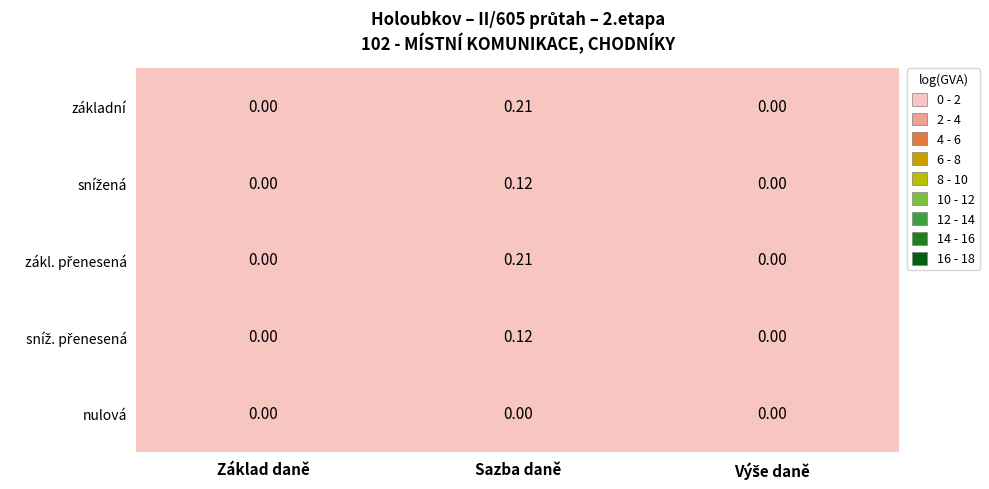

At which category is the sum across all series the highest?

Sazba daně